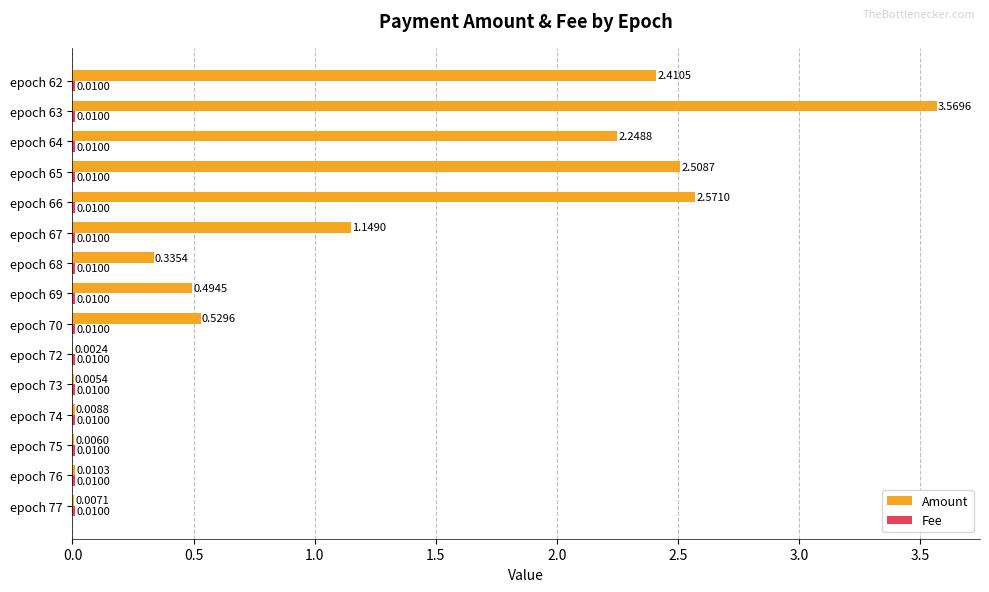

What is the total value across all series at epoch 62?

2.4